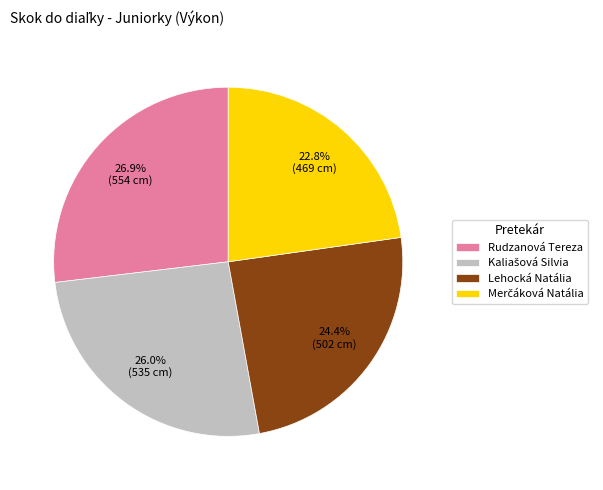

Count the number of slices in the pie.

4